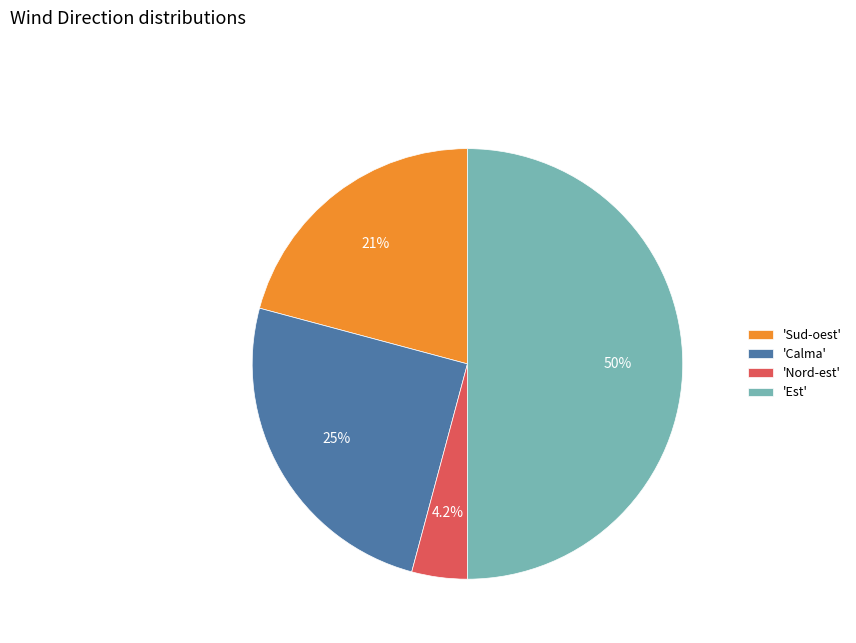

What percentage do 'Est' and 'Calma' together represent?

75.0%